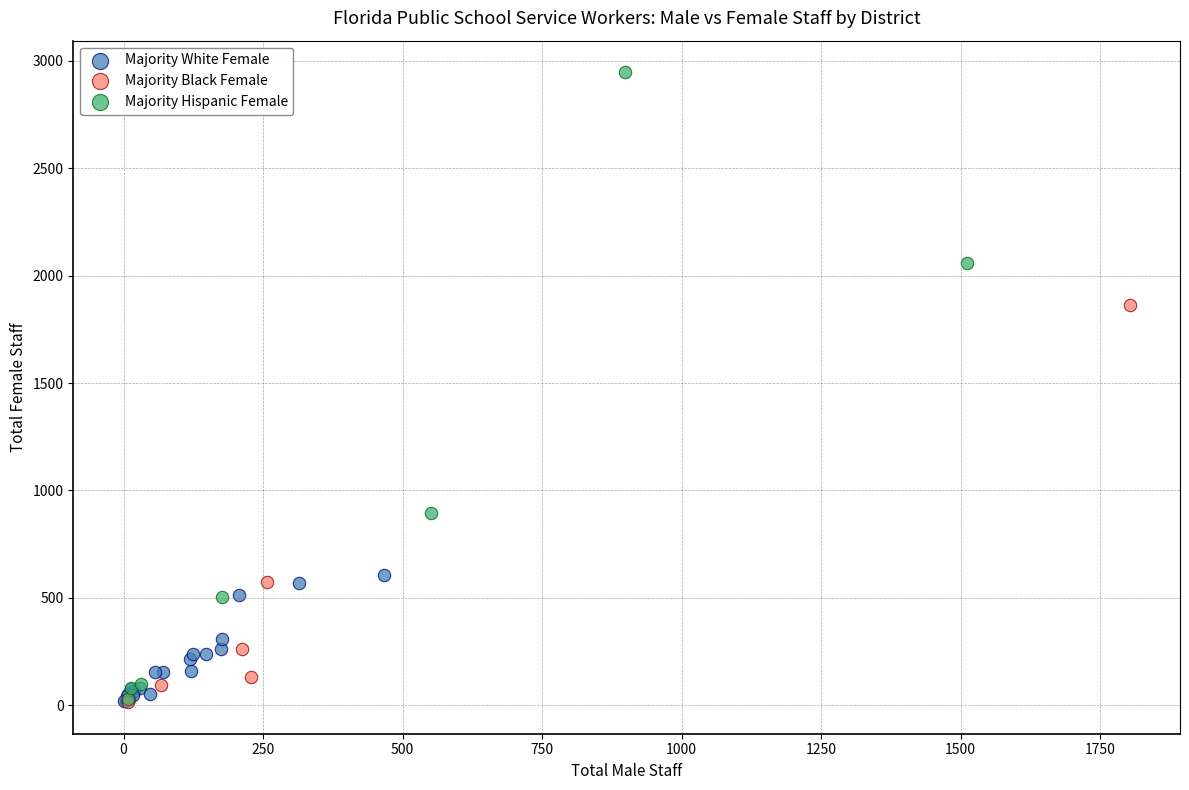

What are all the series names shown in the legend?

Majority White Female, Majority Black Female, Majority Hispanic Female